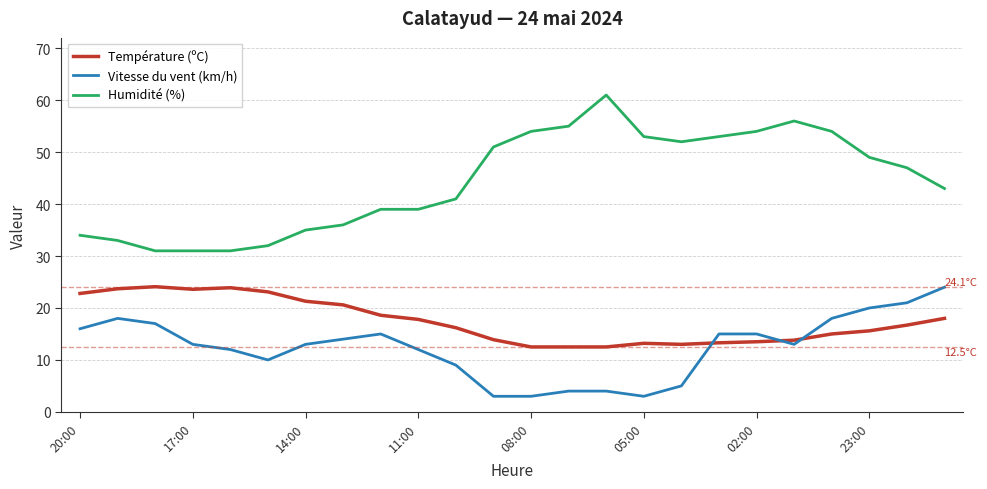

Rank the series by their average value, from highest to lowest.

Humidité (%), Température (ºC), Vitesse du vent (km/h)